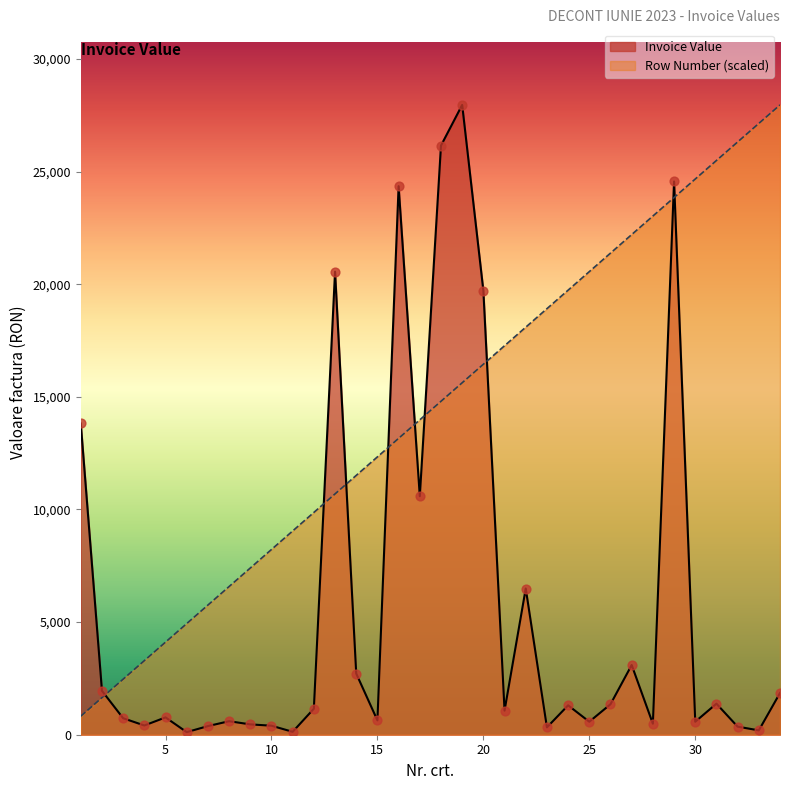

Is the value of Invoice Value at 25 greater than the value of Row Number at 33?

No